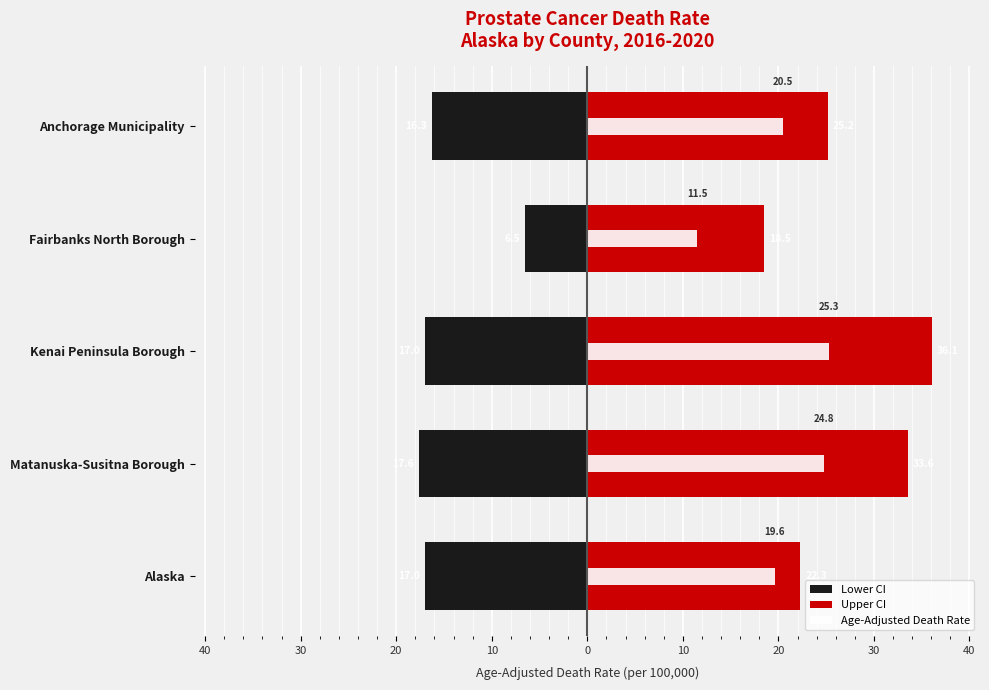

Which has a higher value, Alaska or Matanuska-Susitna Borough?

Alaska